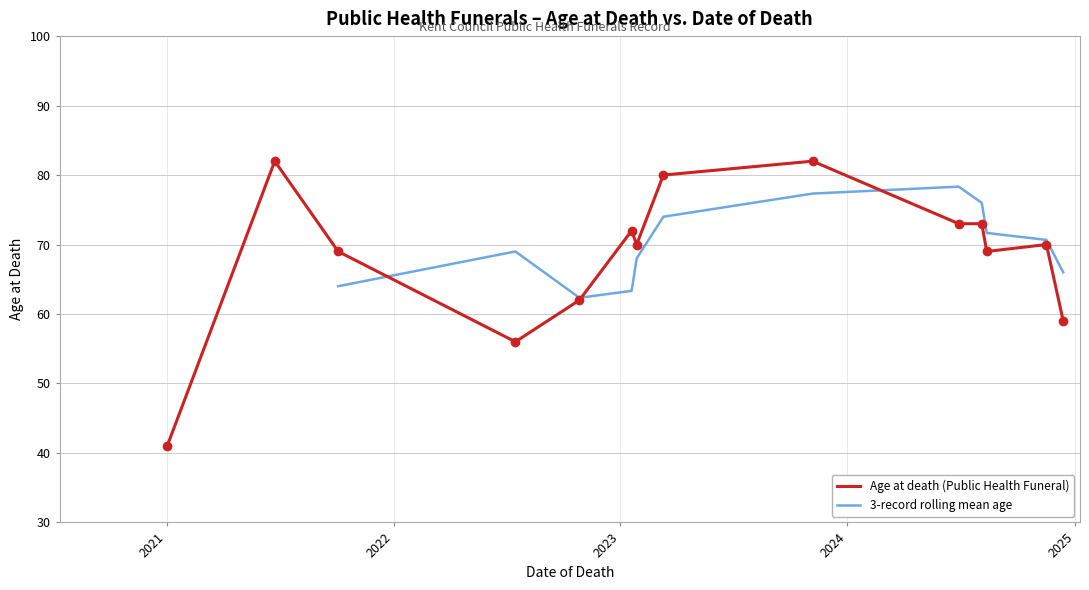

Between 2024-06-28 and 2023-11-06, which is larger?

2023-11-06